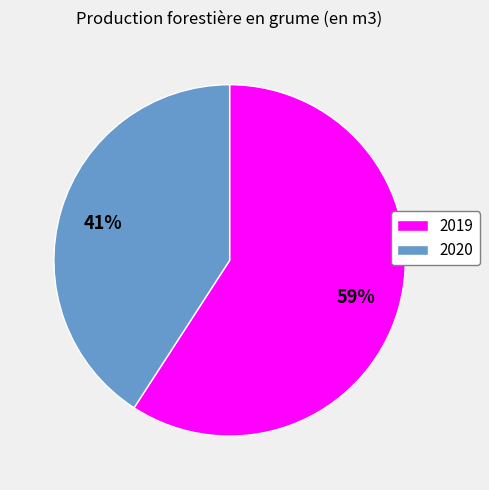

True or false: 2019 accounts for 52% of the total.

False